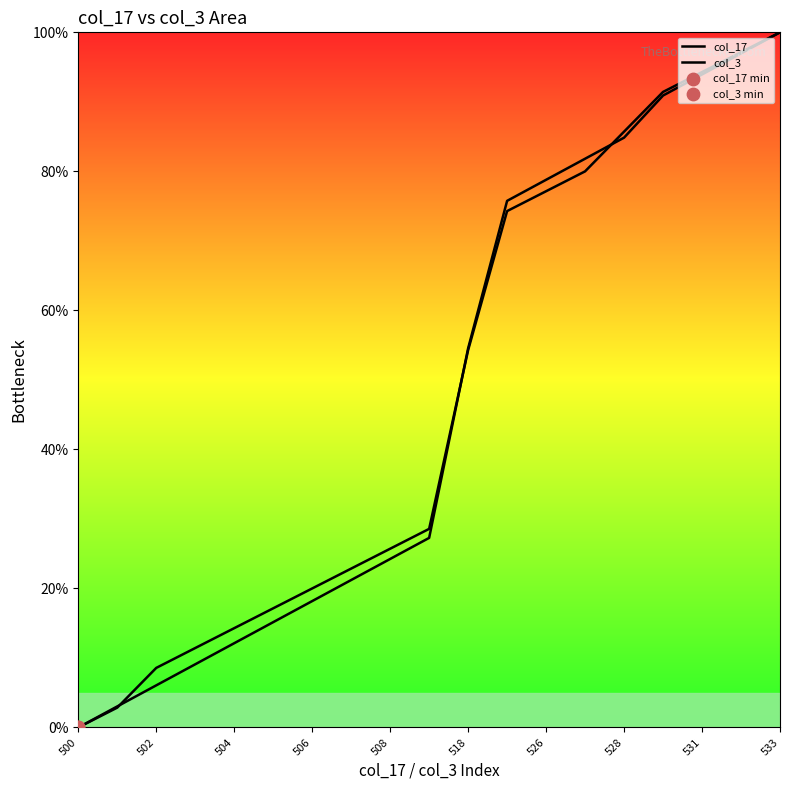

At how many categories does at least one series exceed 14?

15